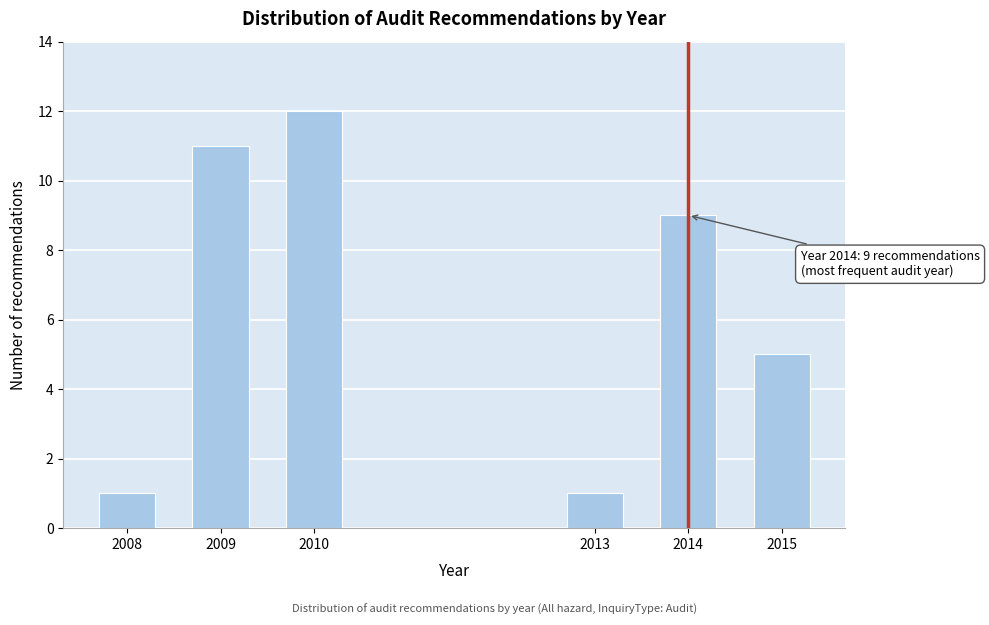

Reading left to right, list all the values displayed in this chart.

2008=1	2009=11	2010=12	2013=1	2014=9	2015=5